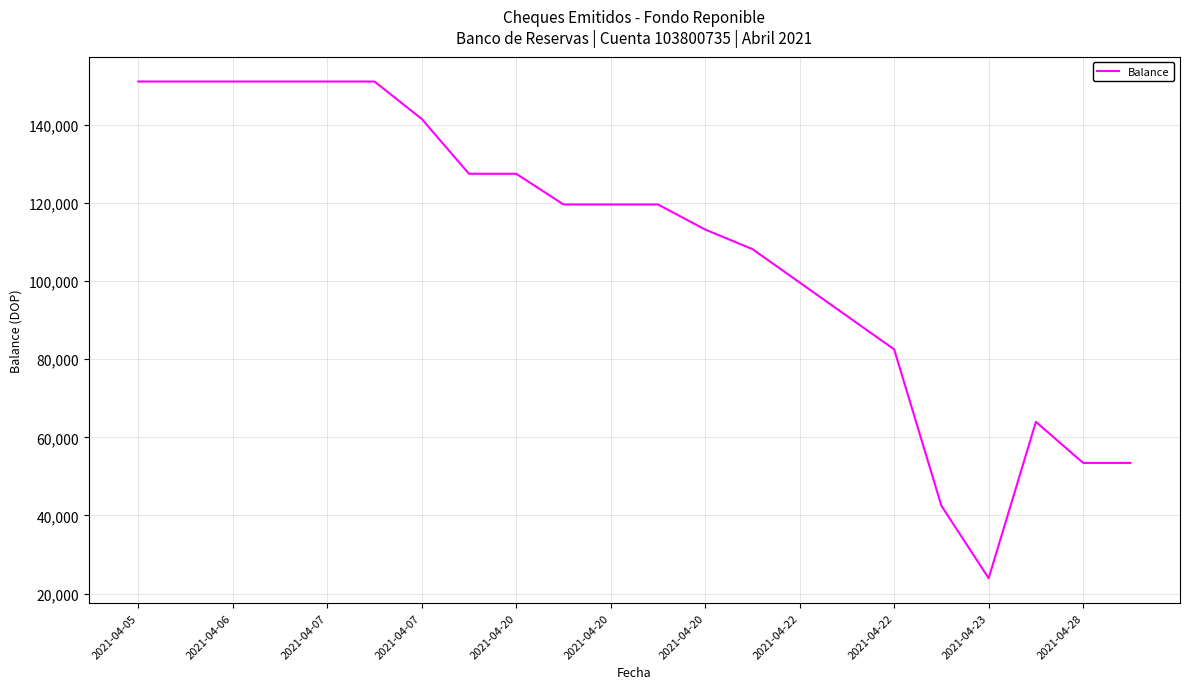

What is the maximum value shown in the chart?

150995.6